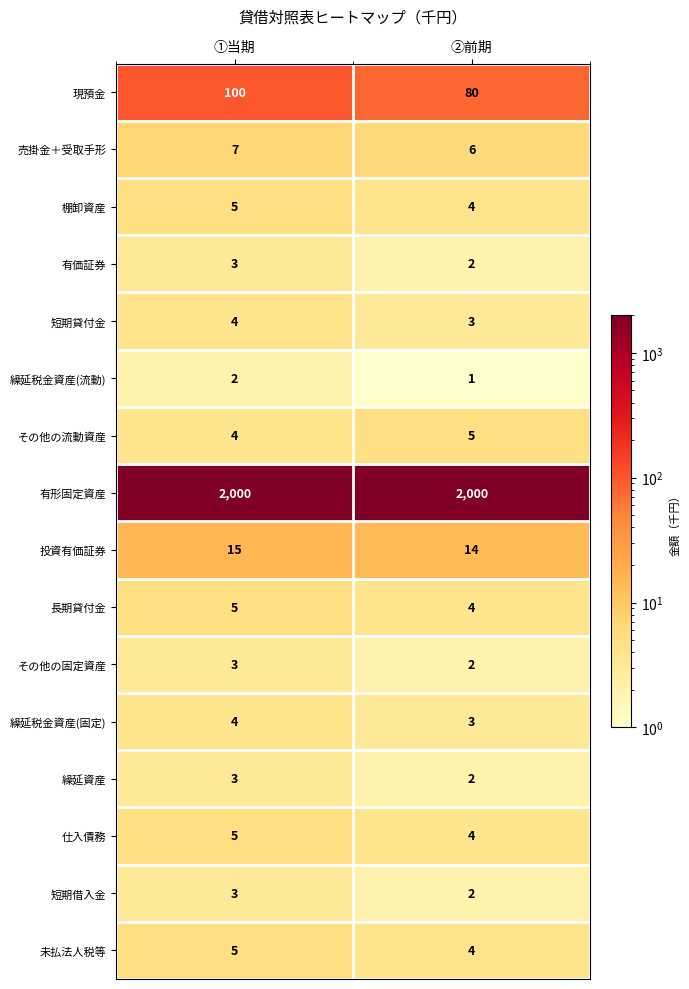

What is the sum of the 棚卸資産 values at ①当期 and ②前期?

9